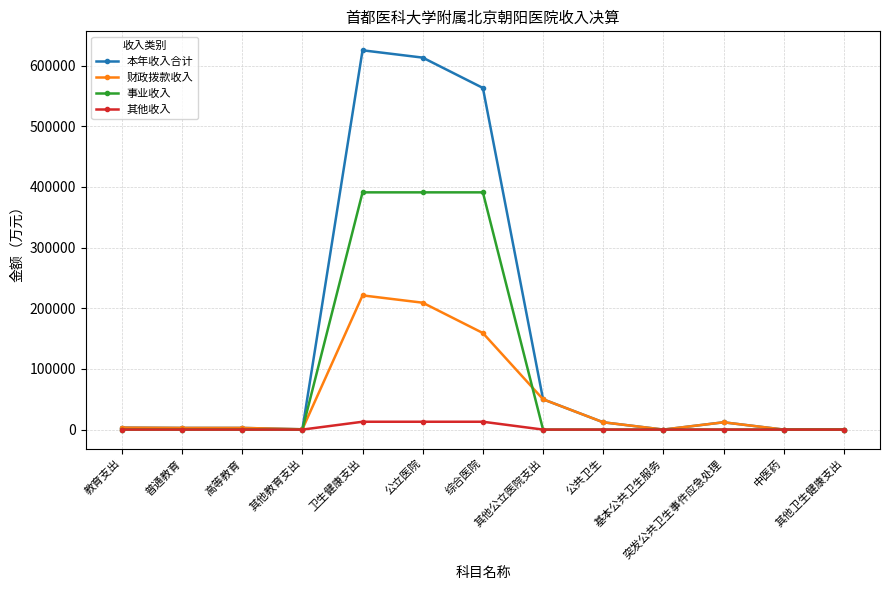

Rank the series at 卫生健康支出 from lowest to highest value.

其他收入, 财政拨款收入, 事业收入, 本年收入合计